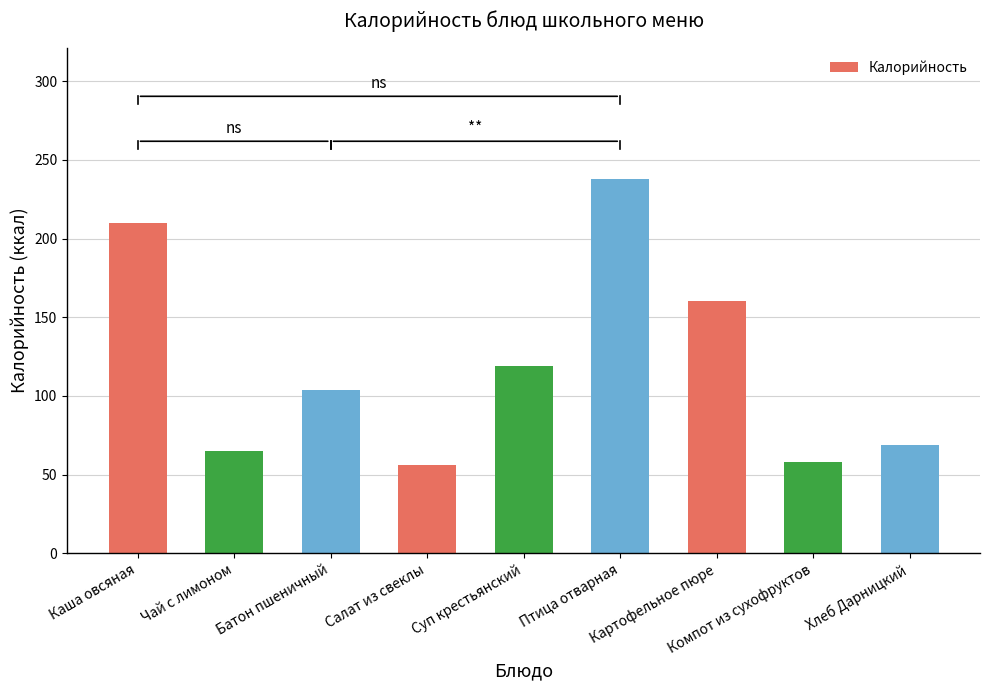

What position from the left is Суп крестьянский?

5